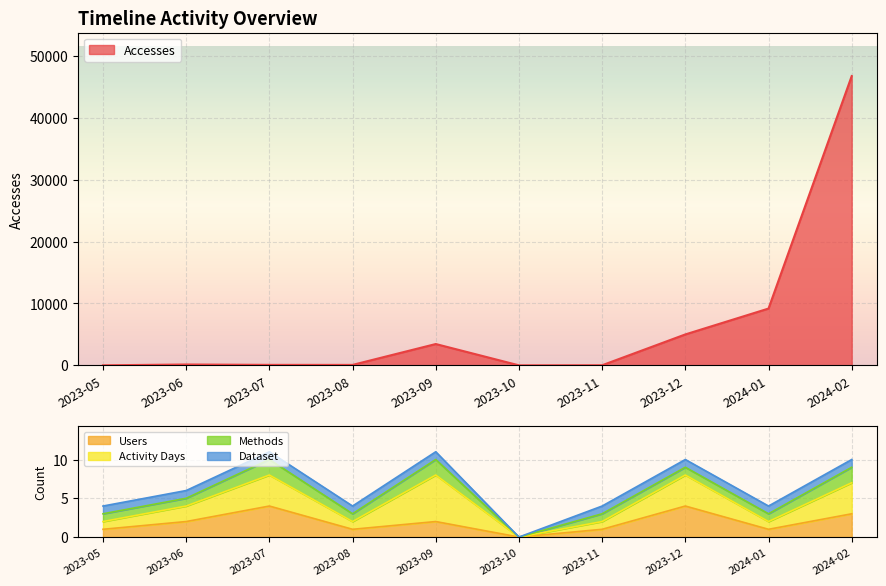

What is the average value of the Users series?

2